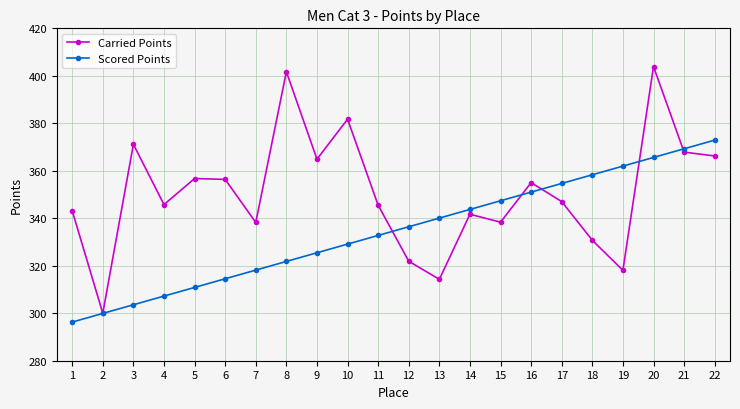

Which series changed the most between 11 and 18?

Scored Points